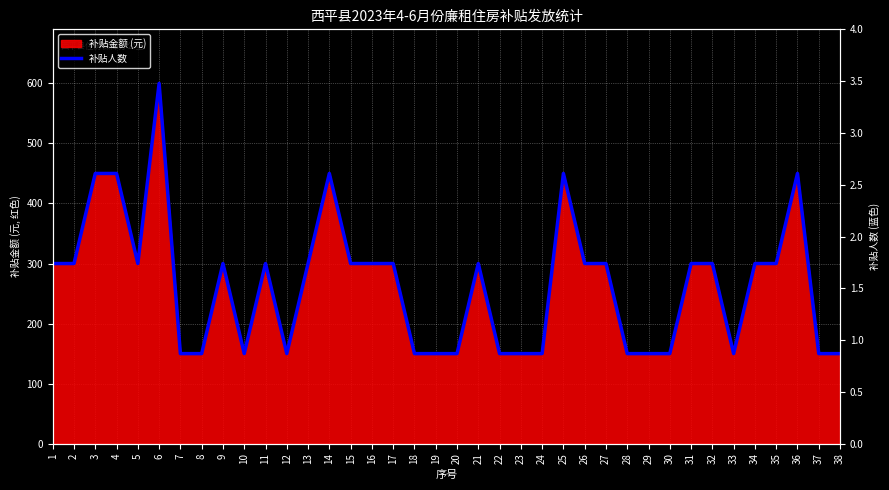

Count the number of values greater than 300.

6